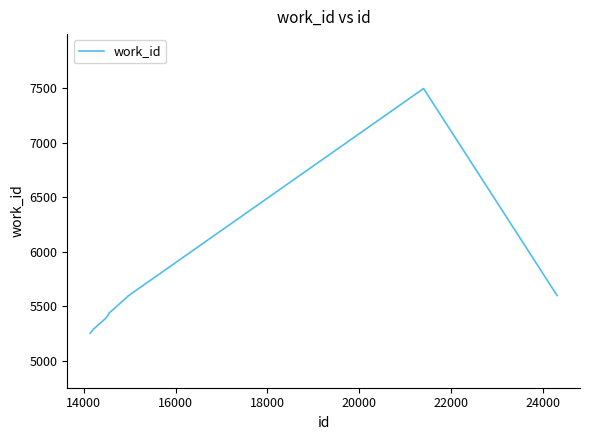

What is the smallest value displayed?

5250